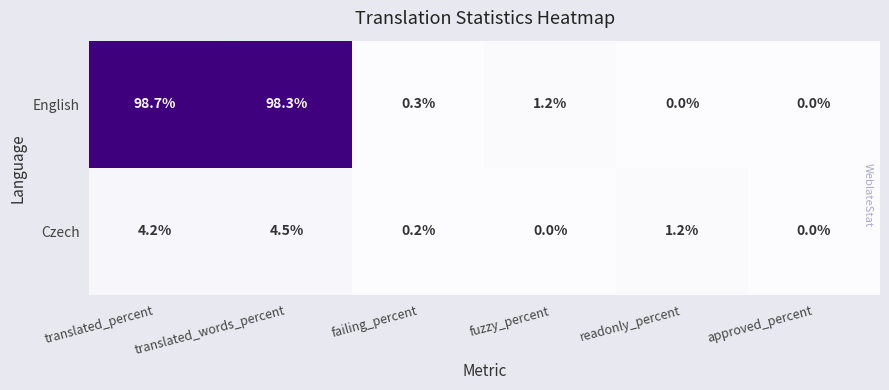

True or false: English has a value of 0.0 at readonly_percent.

True